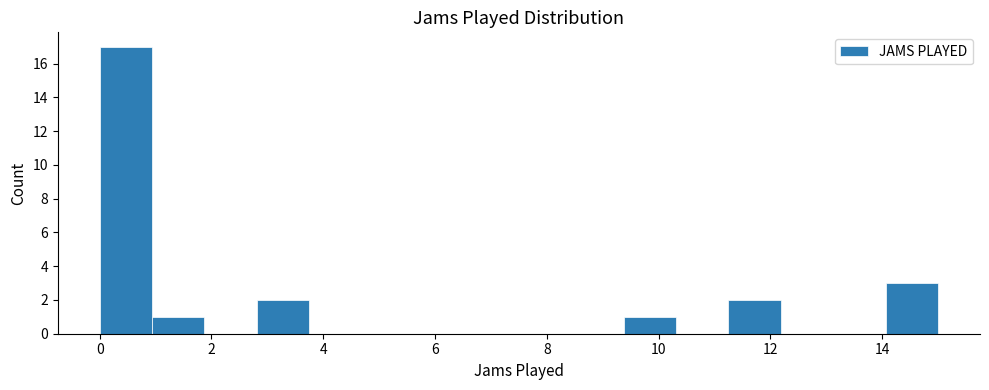

Reading left to right, transcribe this chart: for each bar, give the range it covers on the x-axis and its height. Neither the bar edges nor the heights are printed on the chart, so give them approximately, as read against the axes.

0.0 to 1.0: 17
1.0 to 1.8: 1
1.8 to 2.8: 0
2.8 to 3.8: 2
3.8 to 4.6: 0
4.6 to 5.6: 0
5.6 to 6.6: 0
6.6 to 7.6: 0
7.6 to 8.4: 0
8.4 to 9.4: 0
9.4 to 10.4: 1
10.4 to 11.2: 0
11.2 to 12.2: 2
12.2 to 13.2: 0
13.2 to 14.0: 0
14.0 to 15.0: 3